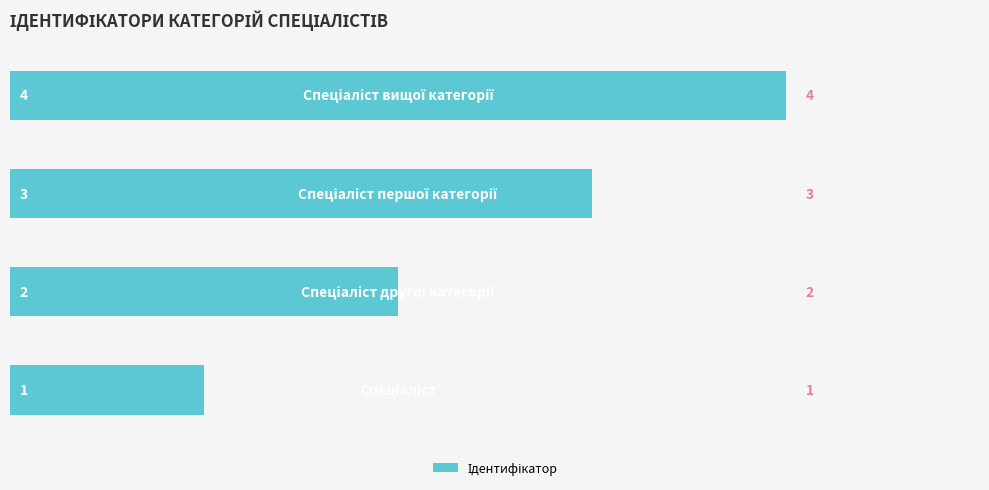

Count the number of categories in the chart.

4